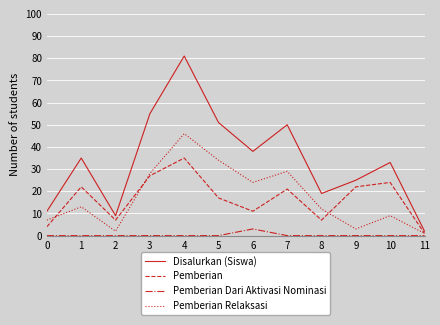

Where is the first local minimum for Disalurkan (Siswa)?

2